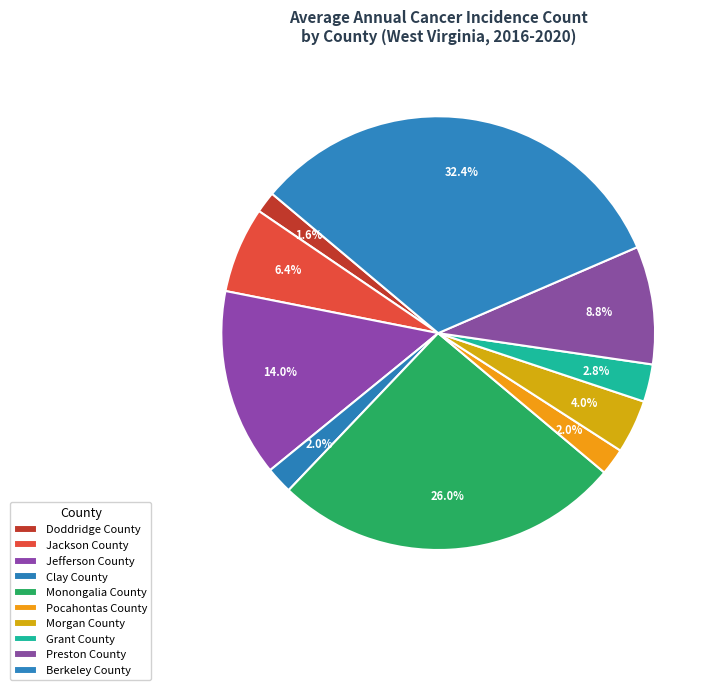

To the nearest percent, what is the difference between the Doddridge County and Berkeley County slice percentages?

31%